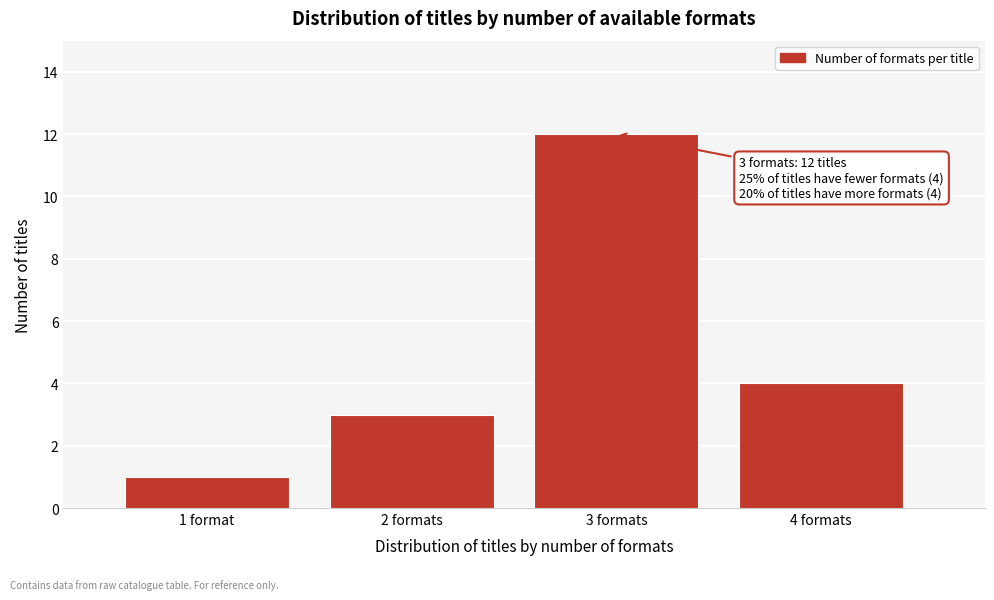

Reading right to left, extract all data points from this chart.

4	12	3	1